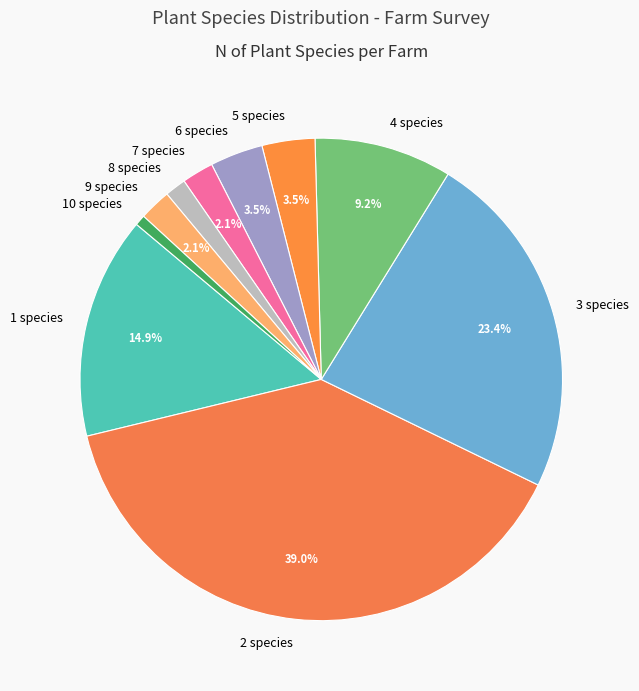

Is 2 species the majority of the pie?

No